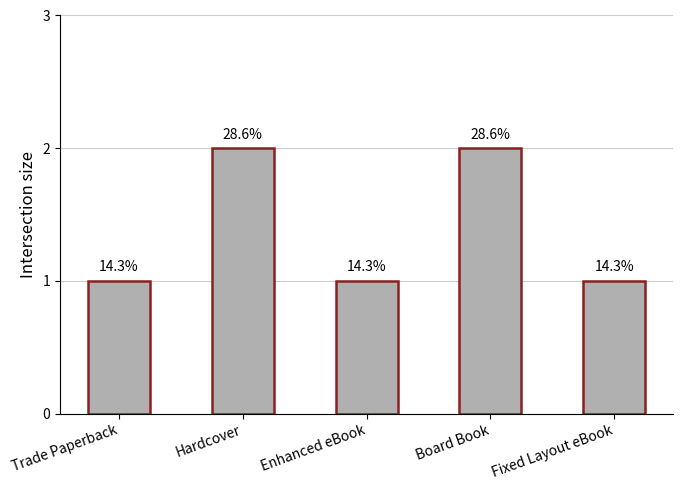

What is the average value?

1